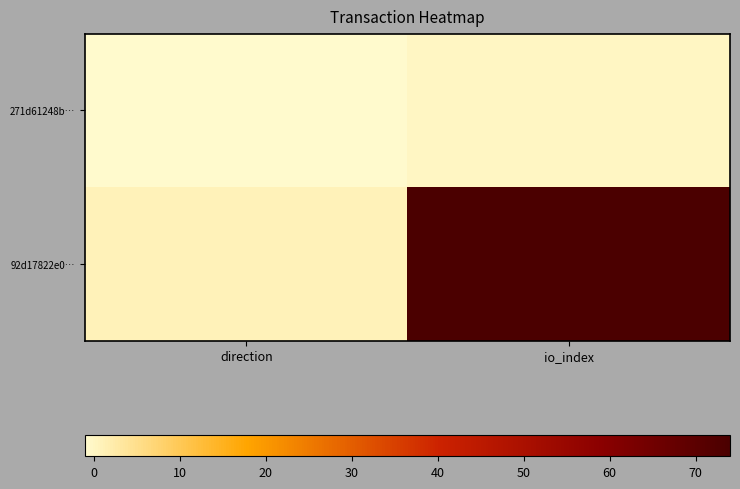

Which series has the widest spread of values?

92d17822e0…